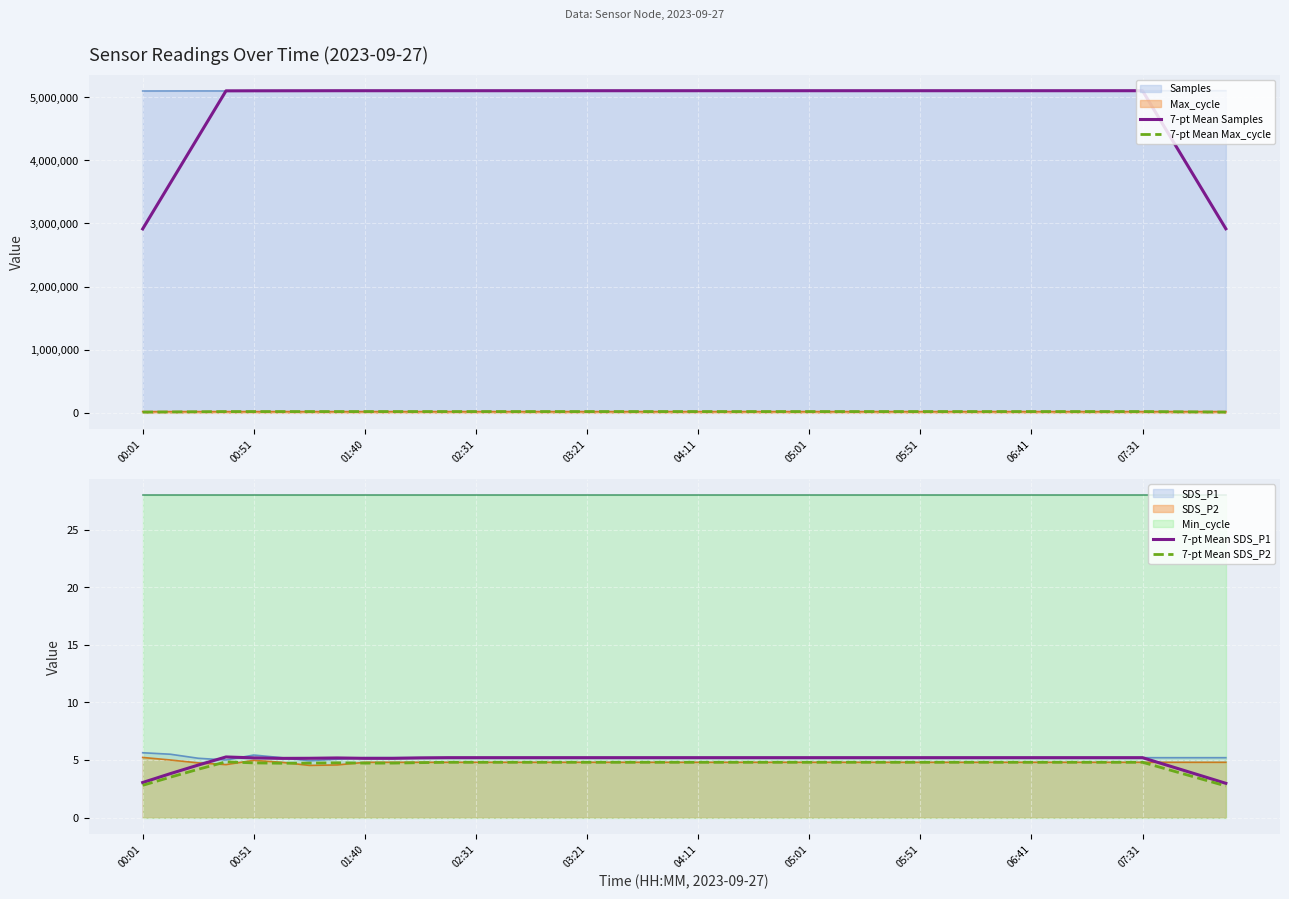

Between 11 and 12, which series saw the biggest shift?

7-pt Mean Samples